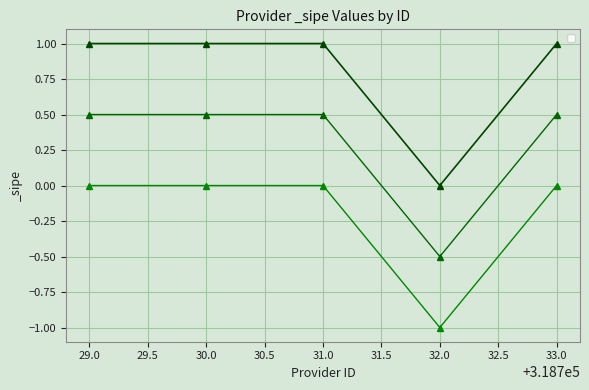

True or false: the data shows 1 at 29.0.

True